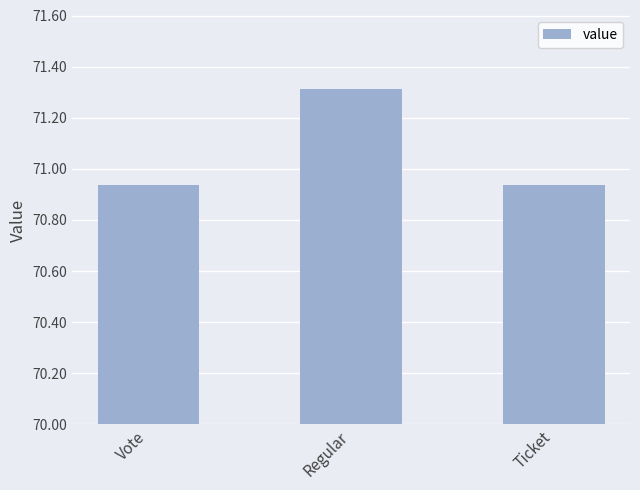

What is the sum of the values at Regular and Vote?

142.2